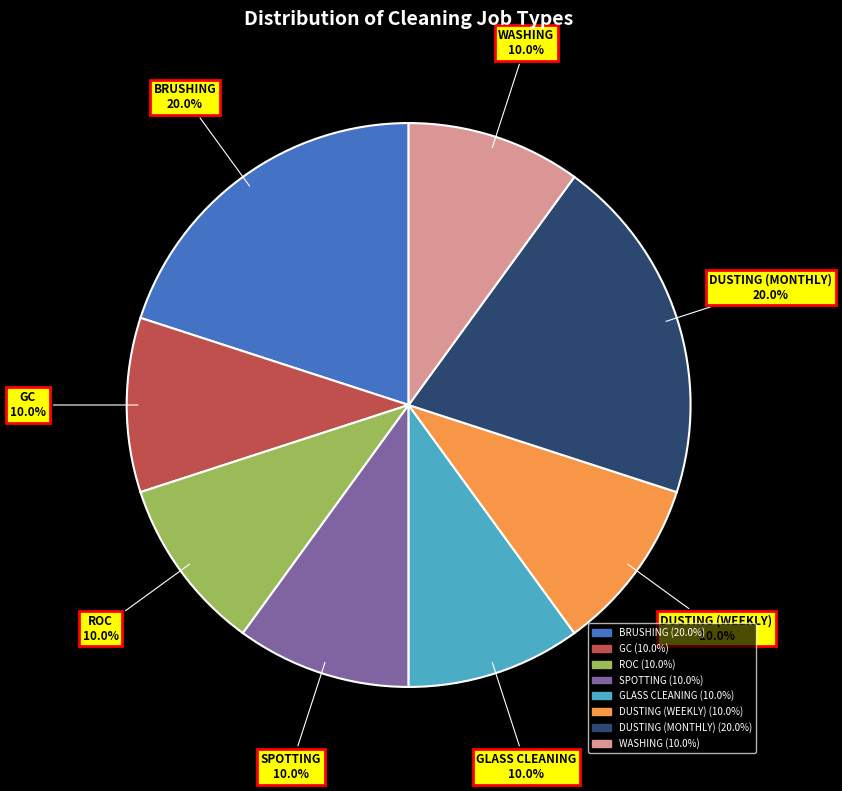

Does any single category account for the majority?

No